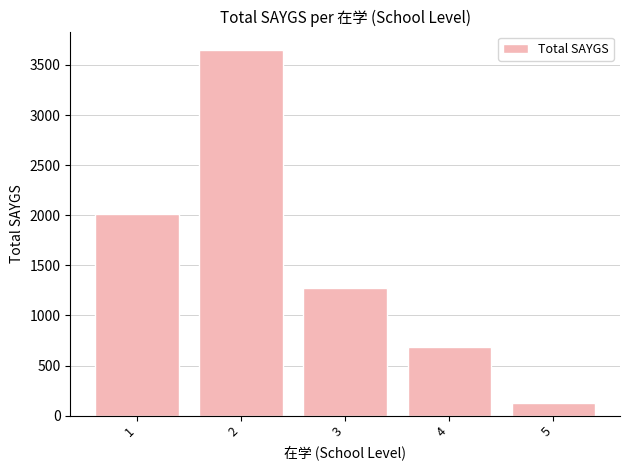

List the labels in order of value, smallest first.

5, 4, 3, 1, 2